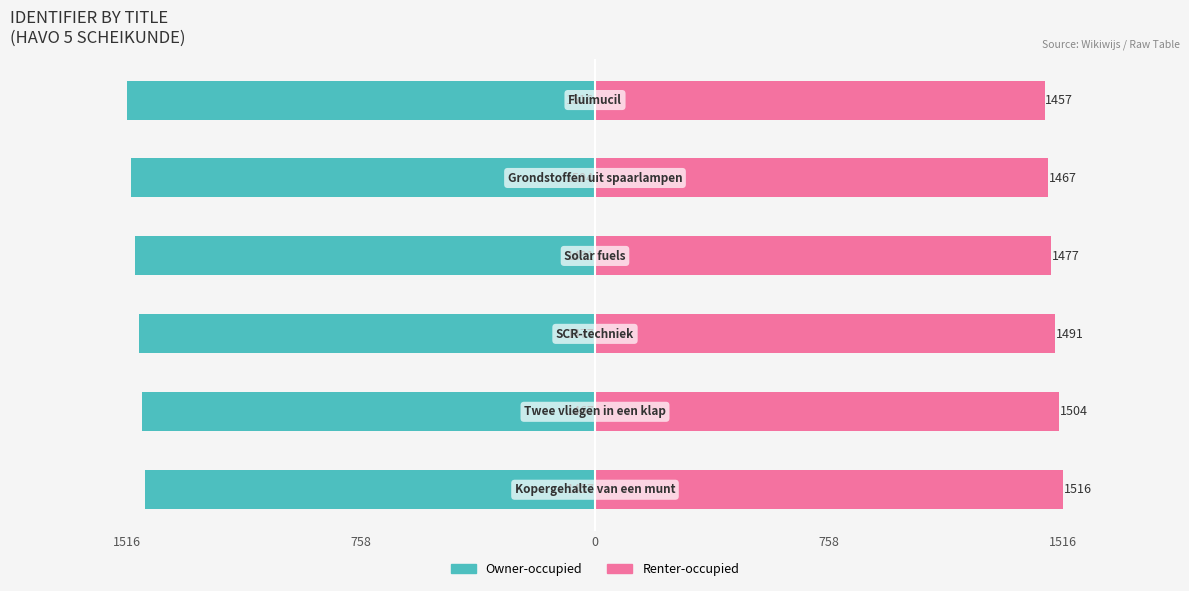

What is the minimum value for Owner-occupied?

-1516